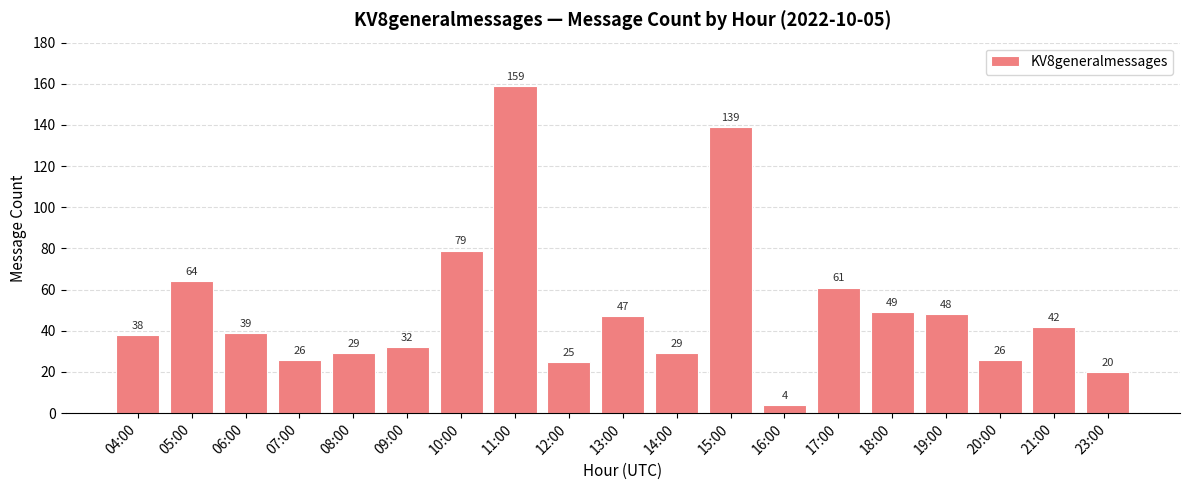

What position from the right is 11:00?

12